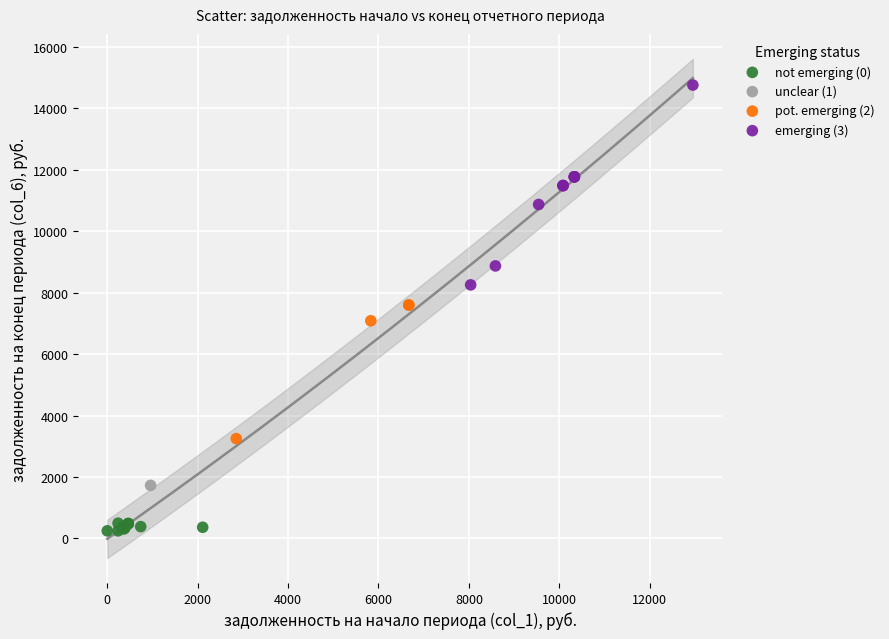

What are all the series names shown in the legend?

not emerging (0), unclear (1), pot. emerging (2), emerging (3)